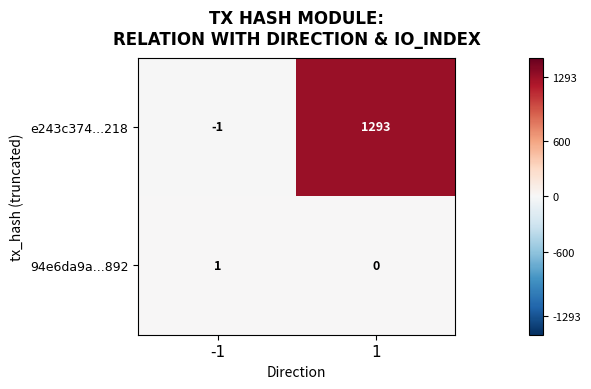

Count the number of categories in the chart.

2